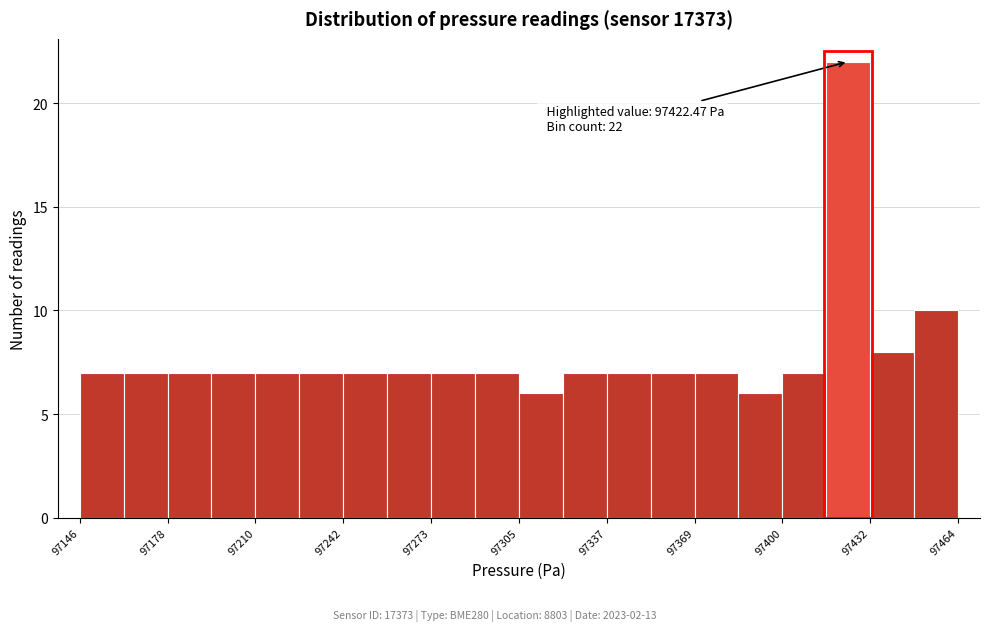

Around what value on the x-axis is the tallest bar? Give the approximate position of its centre, as read against the axis.

97425